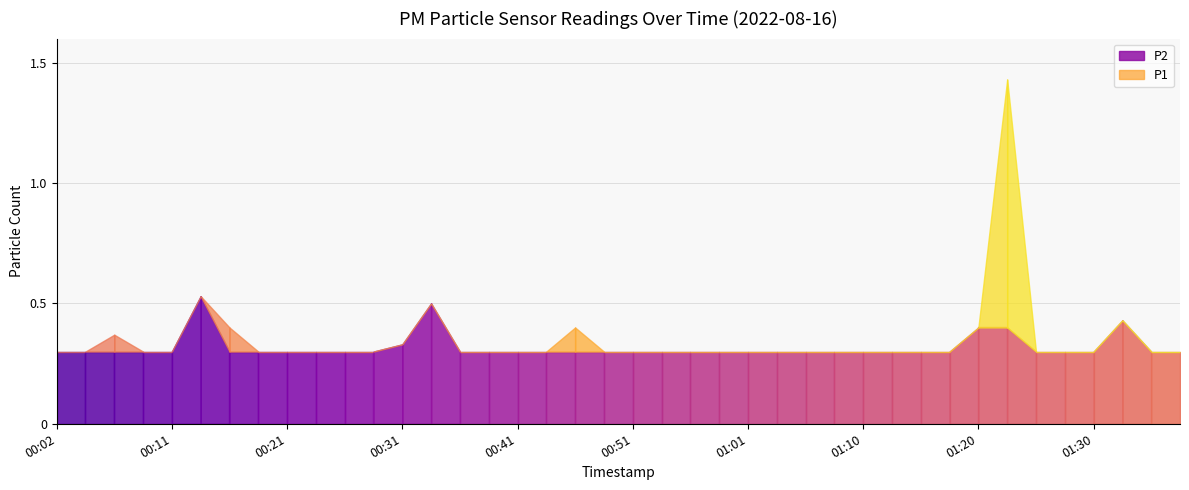

Is it true that P1 equals 0.1 at 00:11?

False